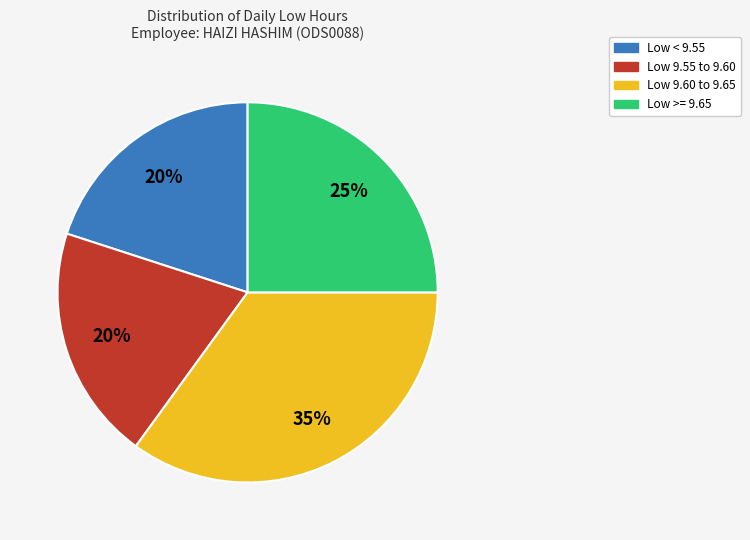

Count the number of slices in the pie.

4